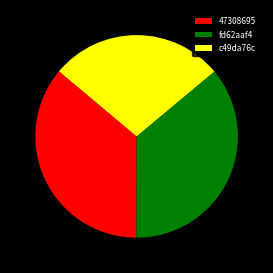

Which category has the smallest portion of the pie?

c49da76c